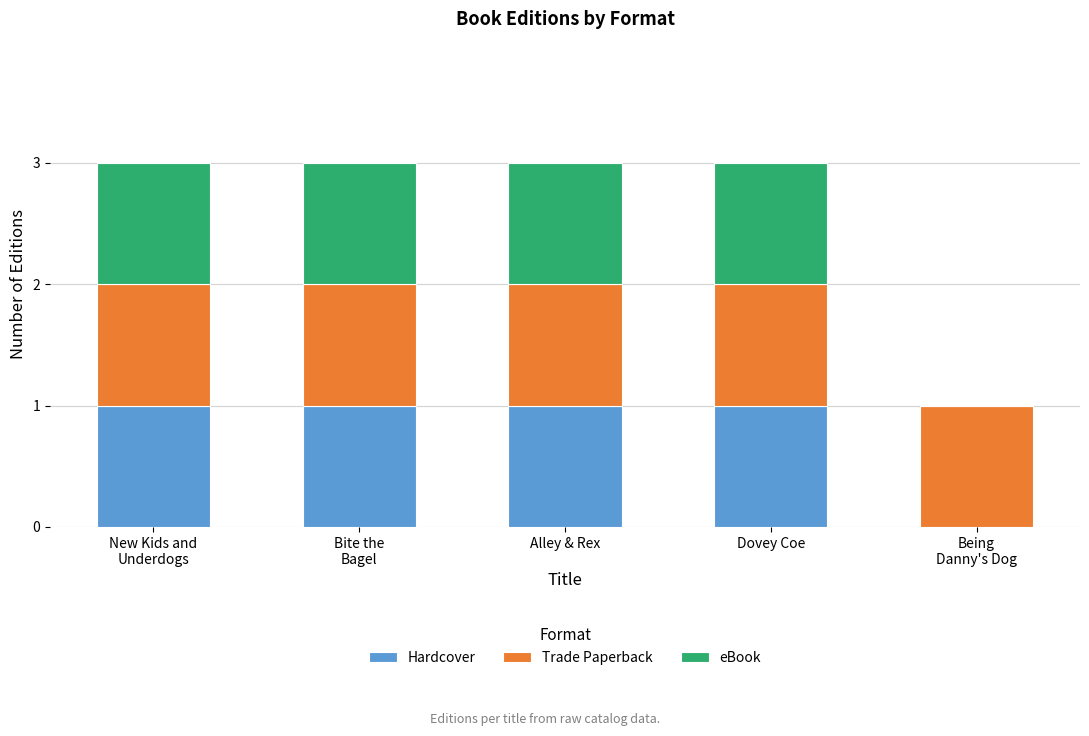

How many distinct data groups are displayed?

3